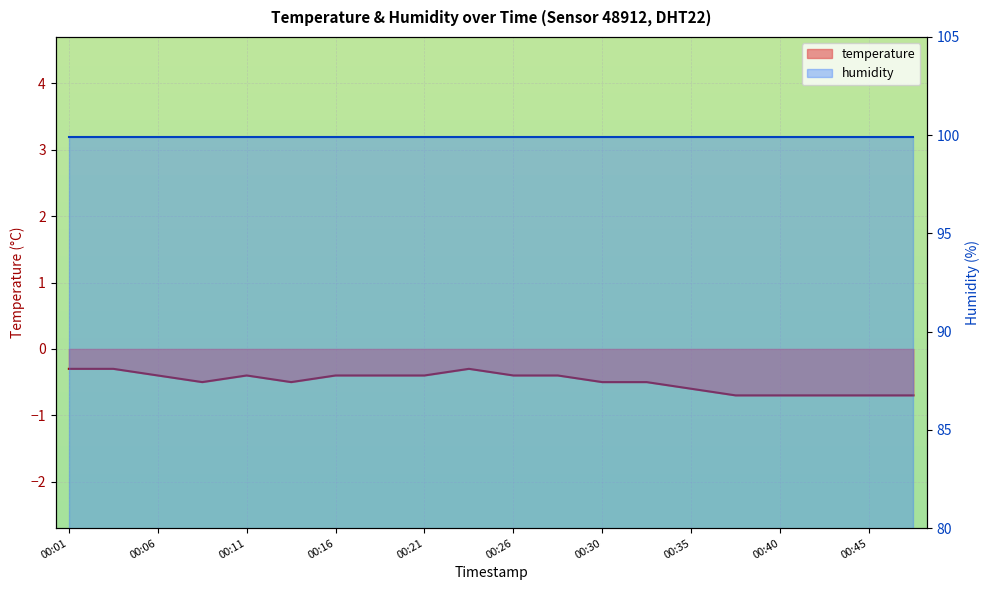

Which has a higher value, 00:28 or 00:38?

00:28